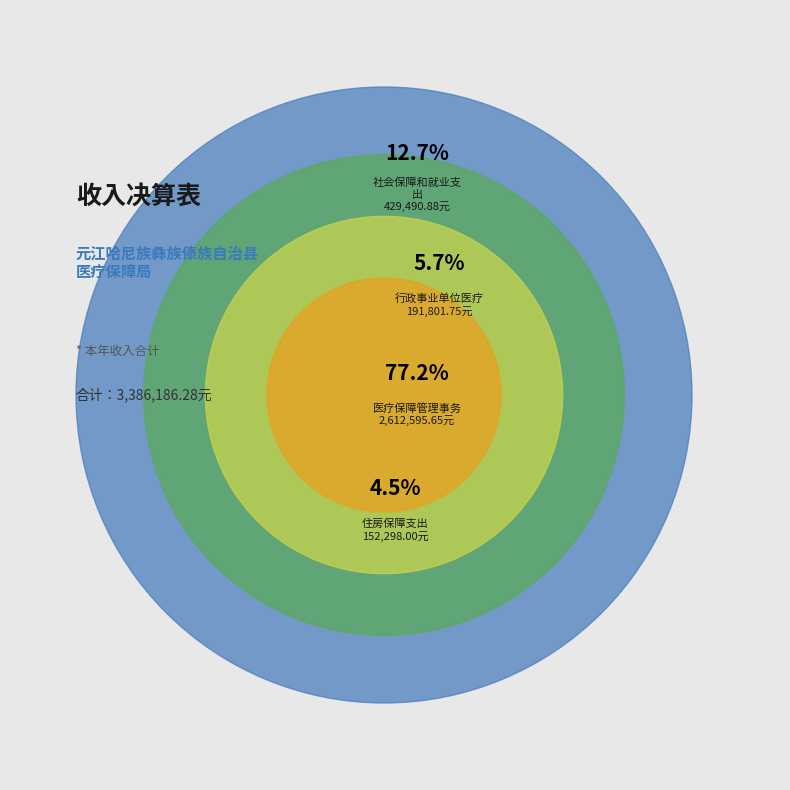

How many slices are in this pie chart?

4